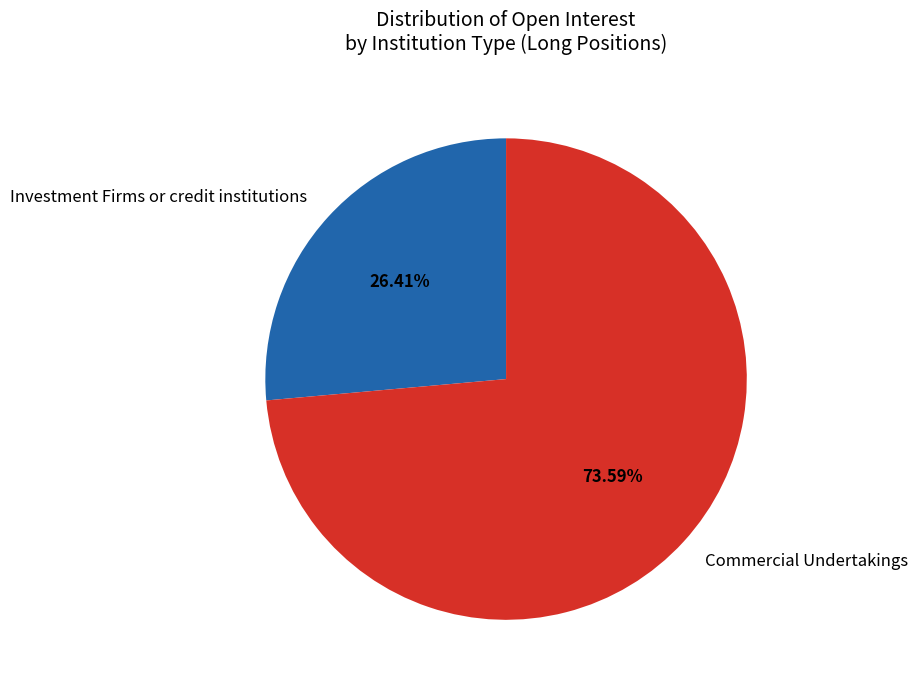

Which has a higher value, Investment Firms or credit institutions or Commercial Undertakings?

Commercial Undertakings